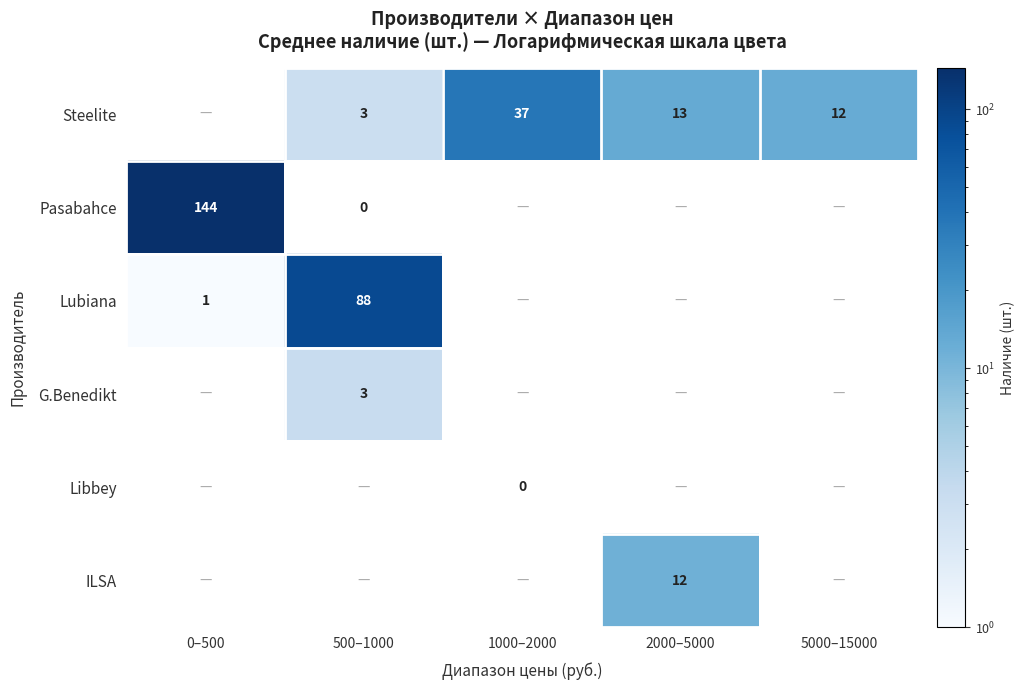

What is the difference between the Steelite values at 1000–2000 and 5000–15000?

25